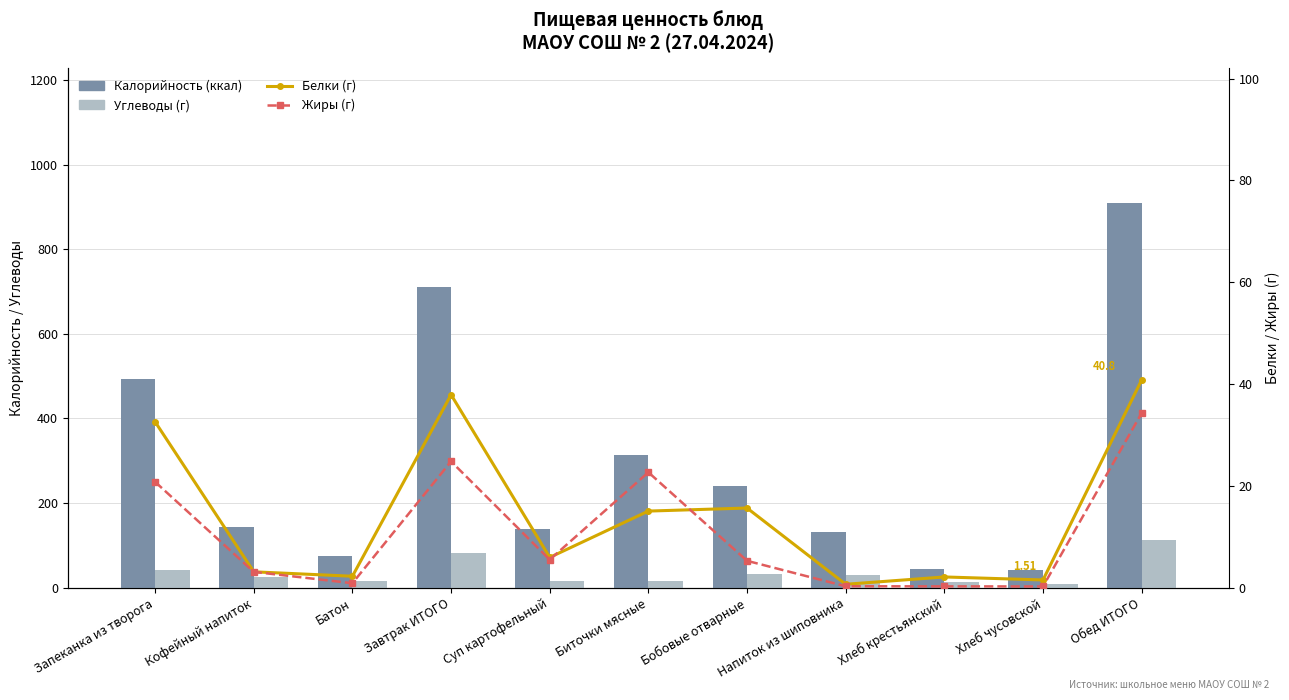

The Углеводы (г) series shows 74.8 at Обед ИТОГО. True or false?

False